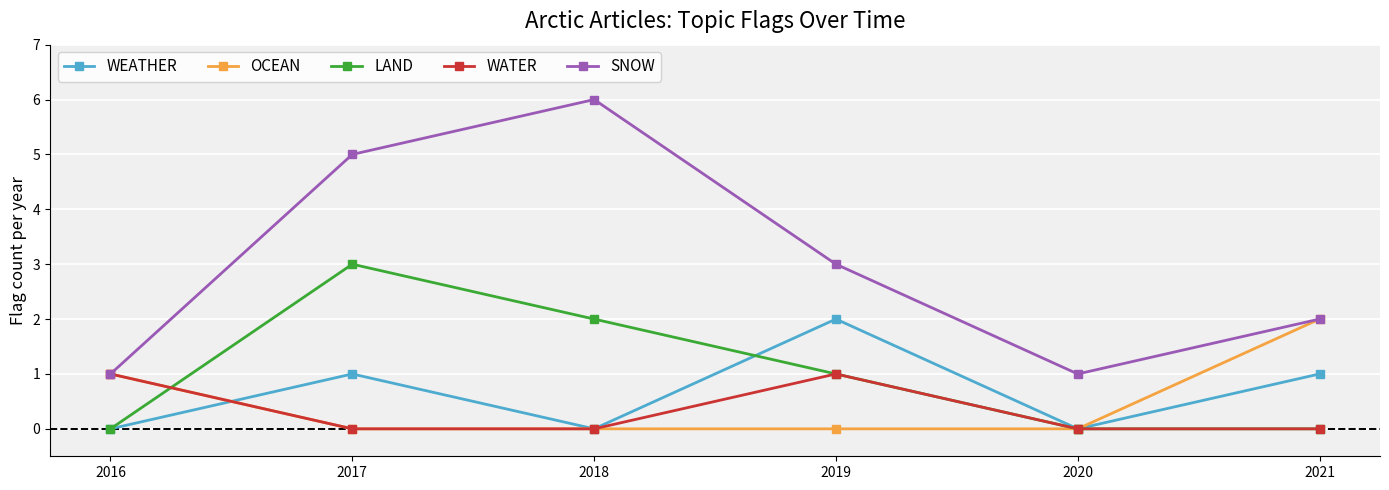

What is the difference between the maximum and minimum values in the OCEAN series?

2